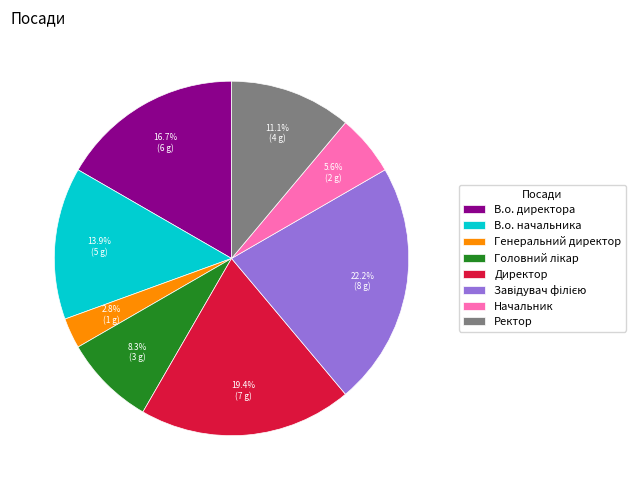

Is there any slice that represents more than half of the pie?

No